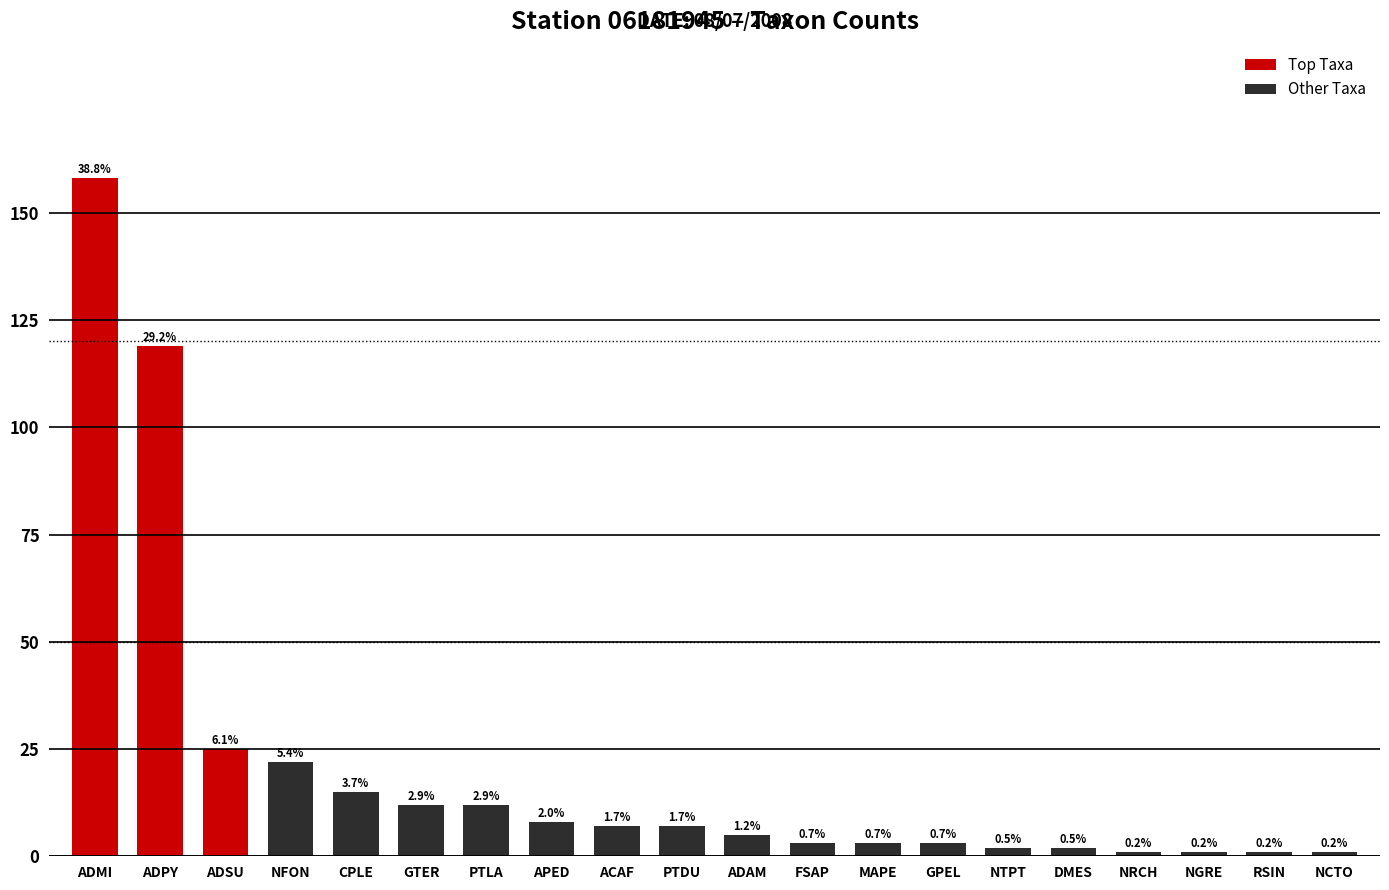

Is it true that the value at NRCH is 2?

False